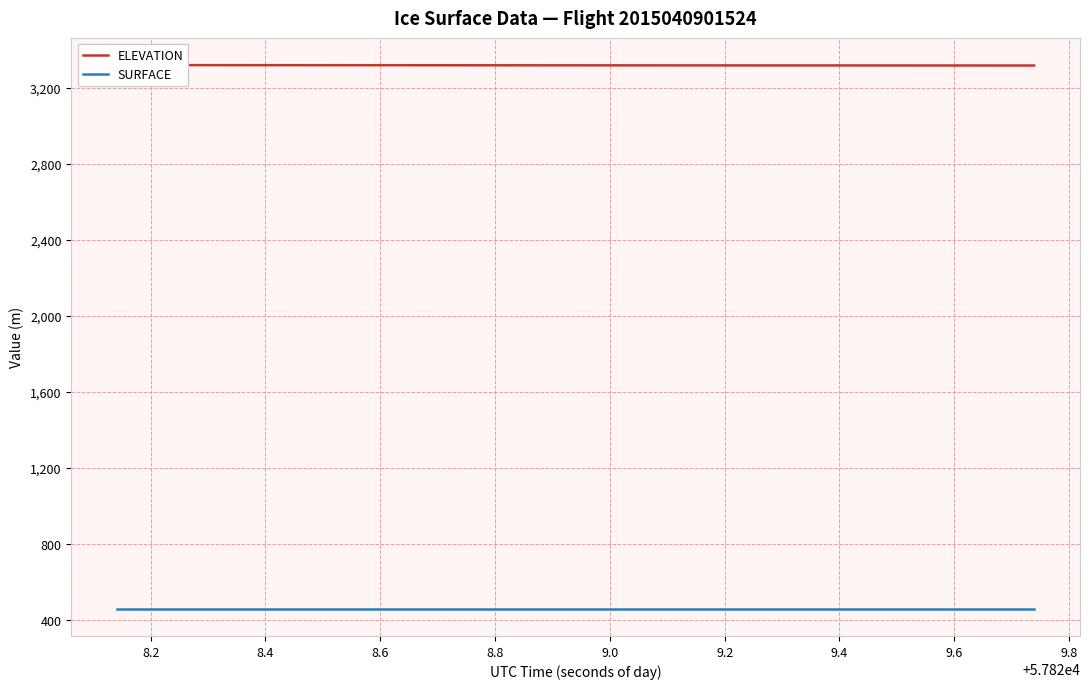

True or false: SURFACE and ELEVATION intersect in this chart.

False